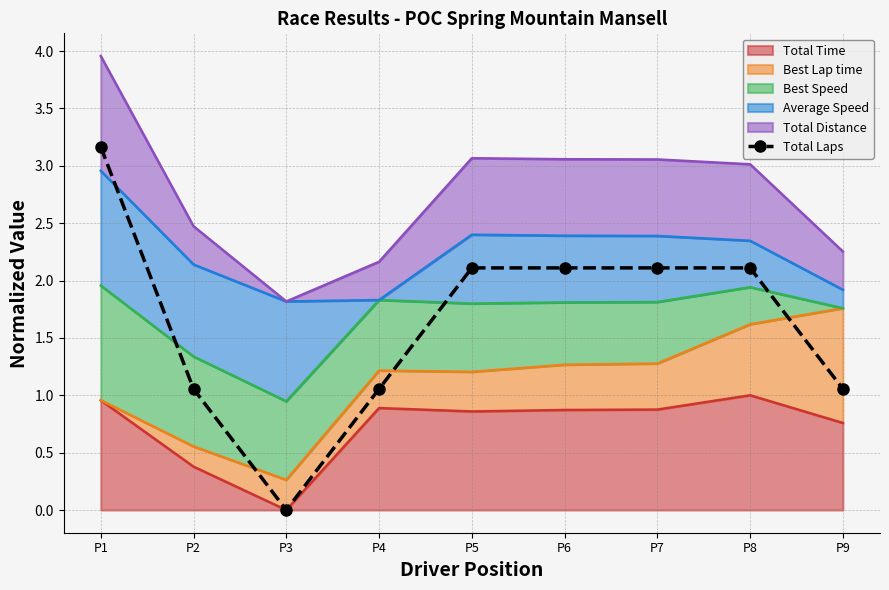

What is the average value?

1.6